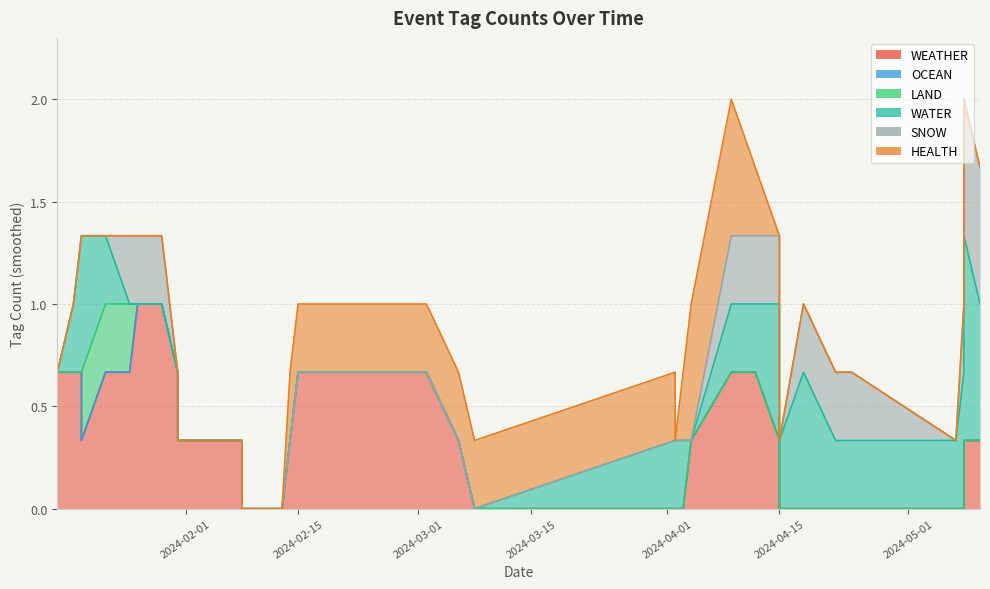

True or false: WATER and WEATHER cross at least once.

False